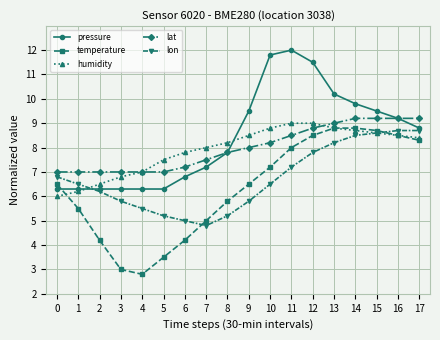

At which label does pressure reach its peak?

11